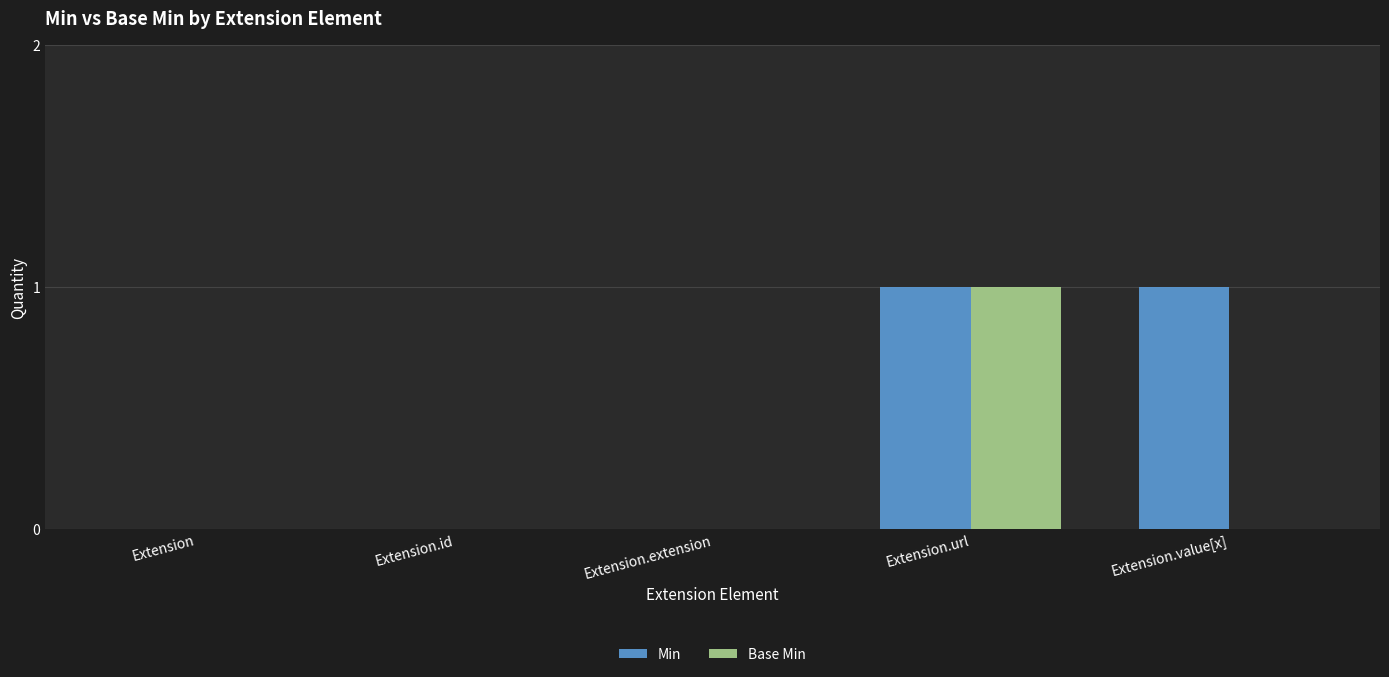

True or false: Base Min has a value of 0 at Extension.value[x].

True